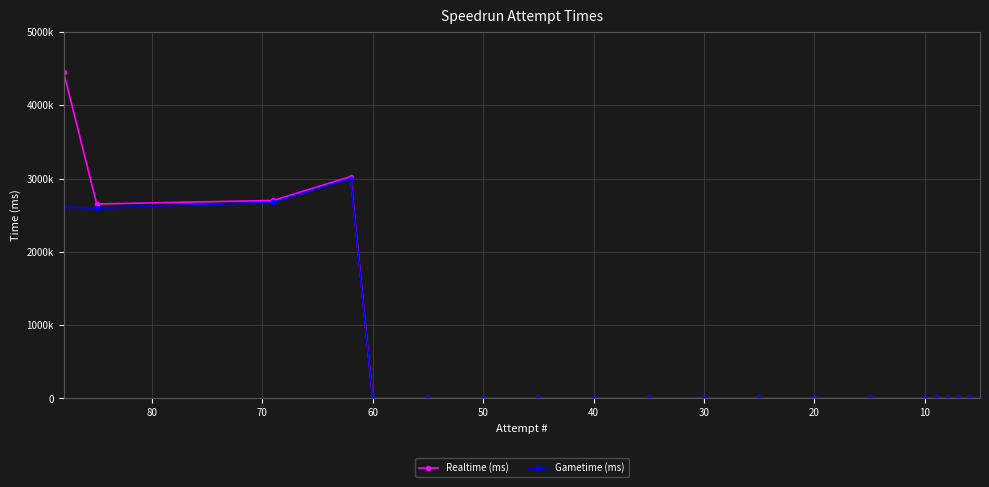

How many categories are shown in the chart?

20